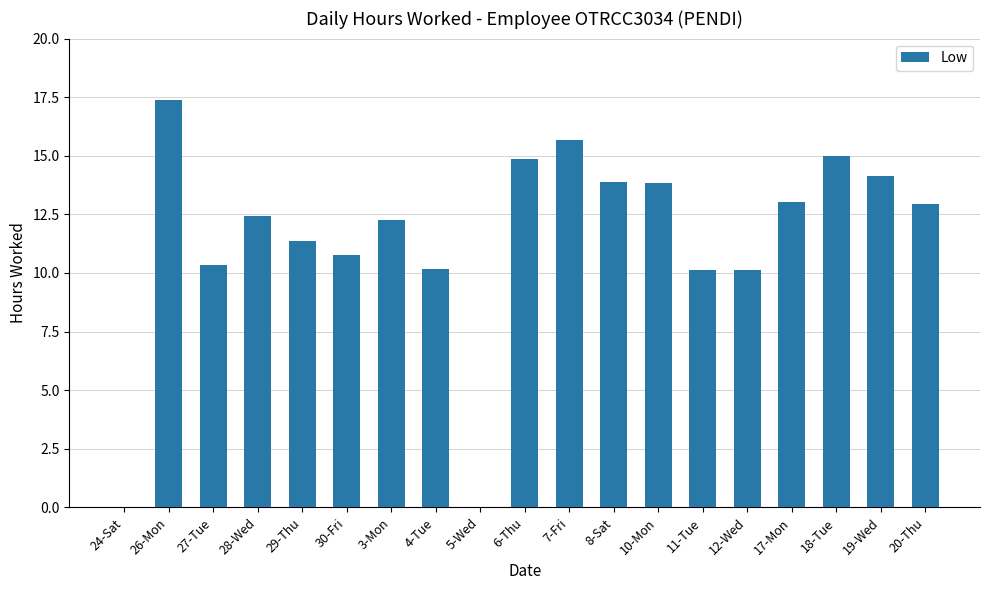

True or false: the data shows 12.9 at 20-Thu.

True